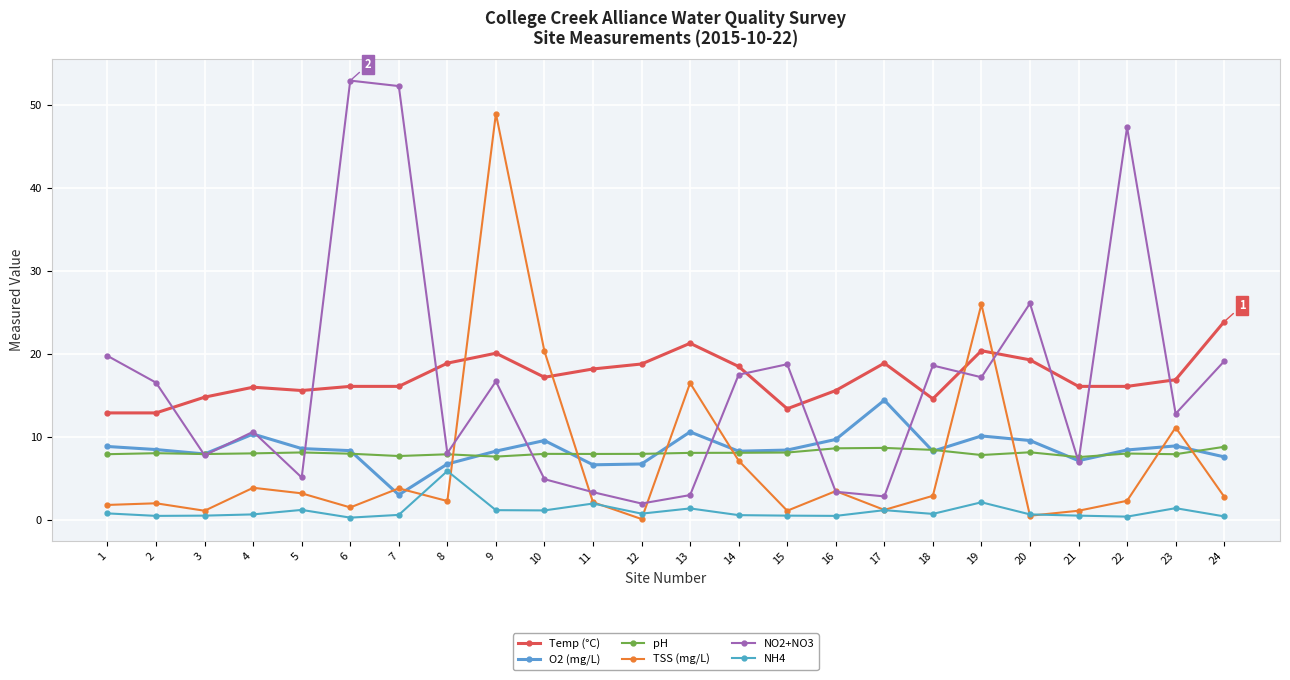

How many categories are shown in the chart?

24